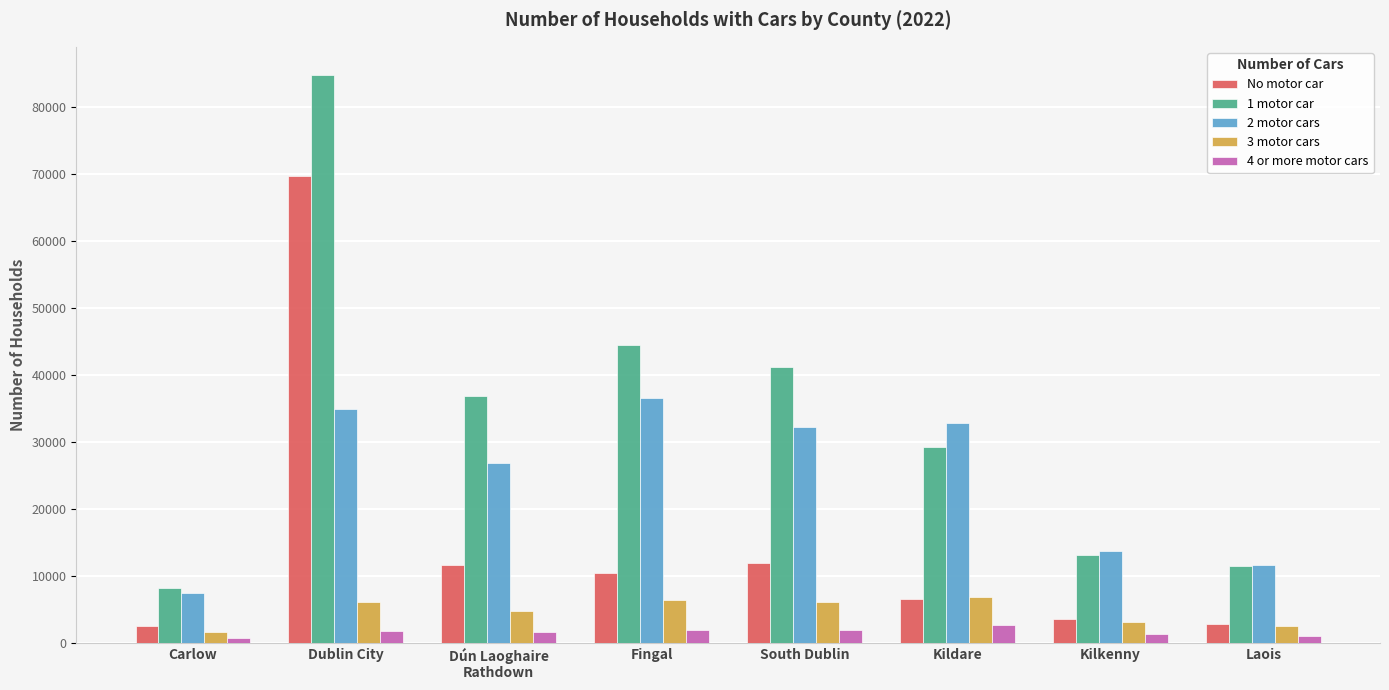

What is the greatest value displayed?

84685